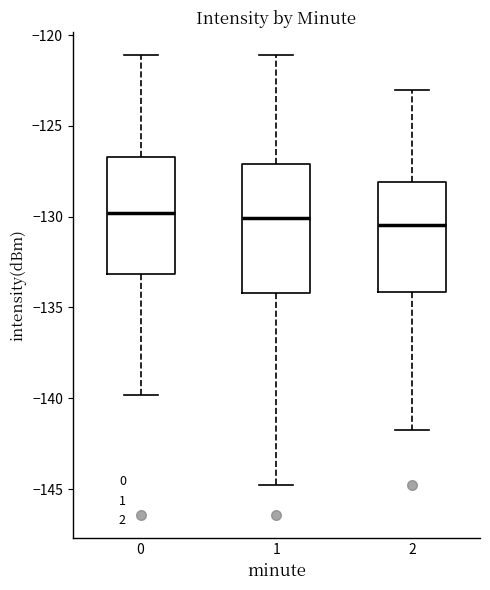

Which box is the tallest, from its lower edge to its upper edge?

1